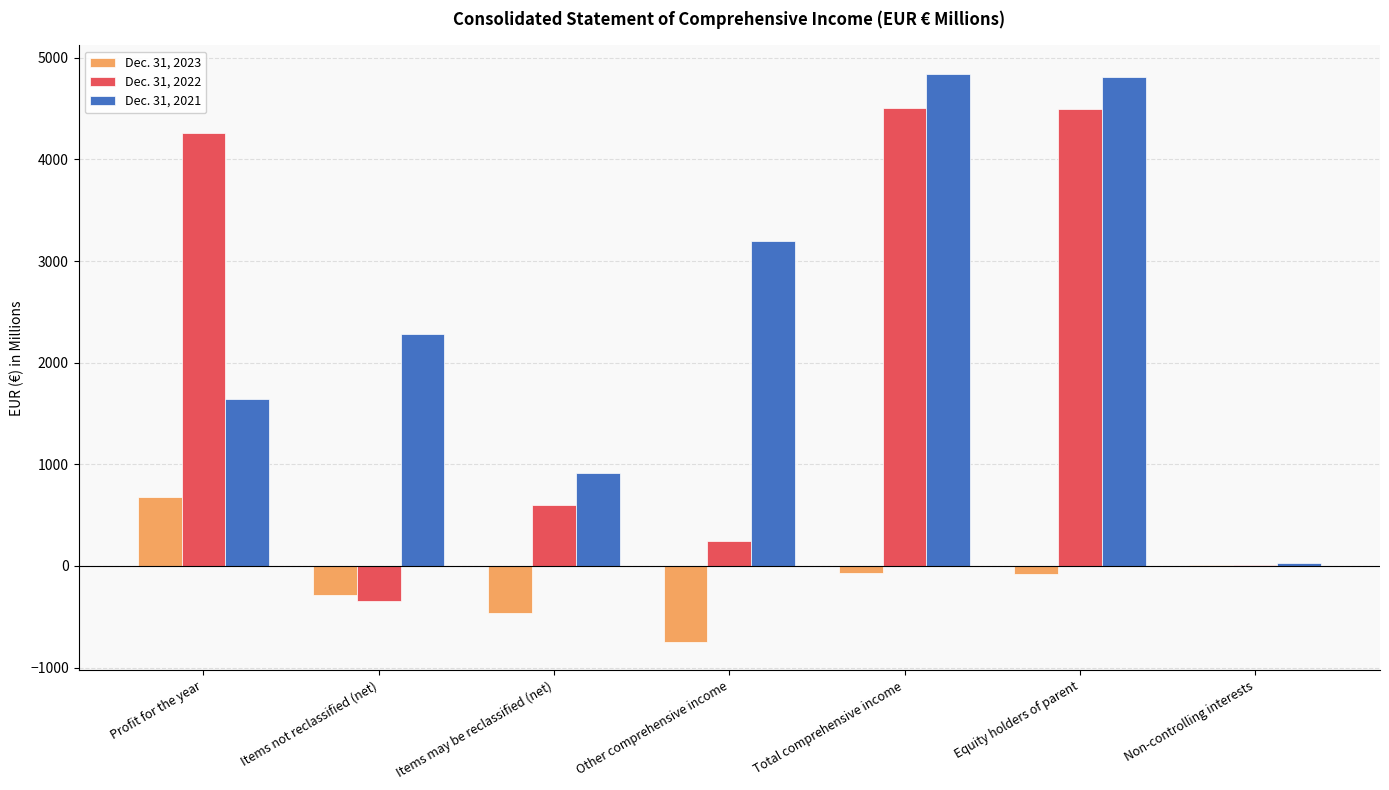

How many groups of bars are there?

7